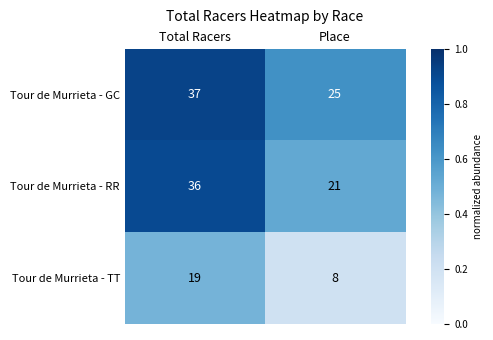

Rank the series by their maximum value, from highest to lowest.

Tour de Murrieta - GC, Tour de Murrieta - RR, Tour de Murrieta - TT